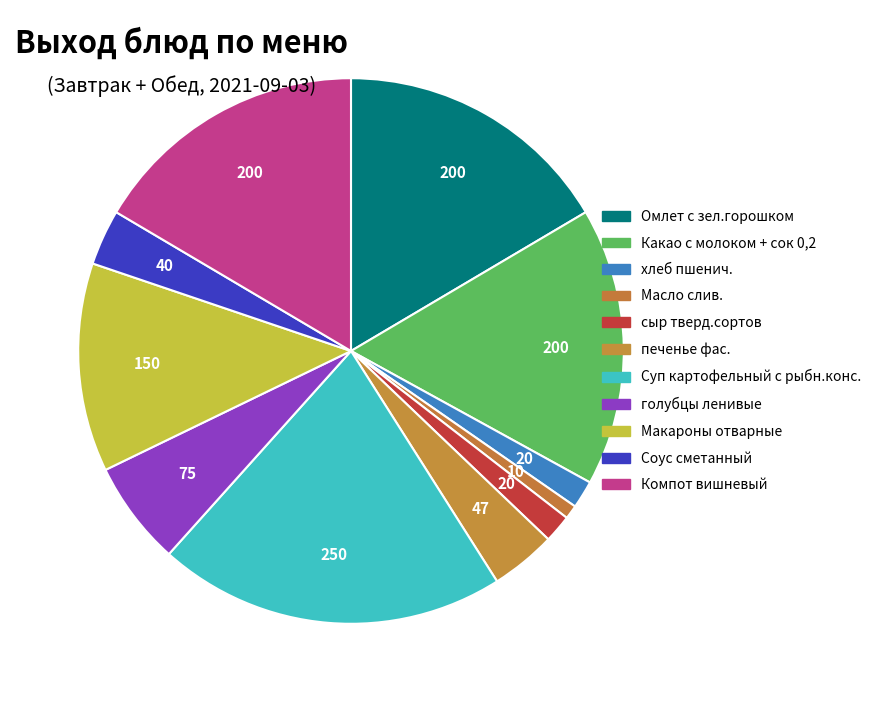

How many slices are in this pie chart?

11